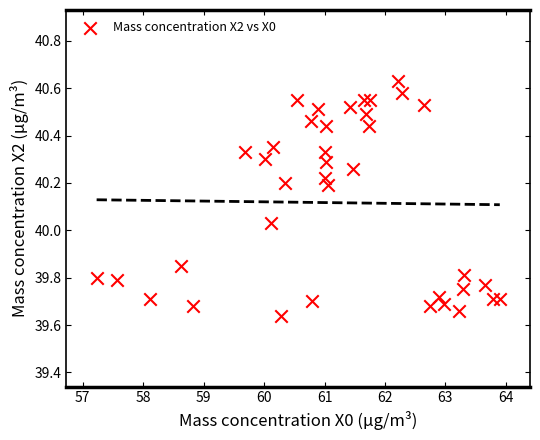

What is the range of Y values (max minus min)?

1.0